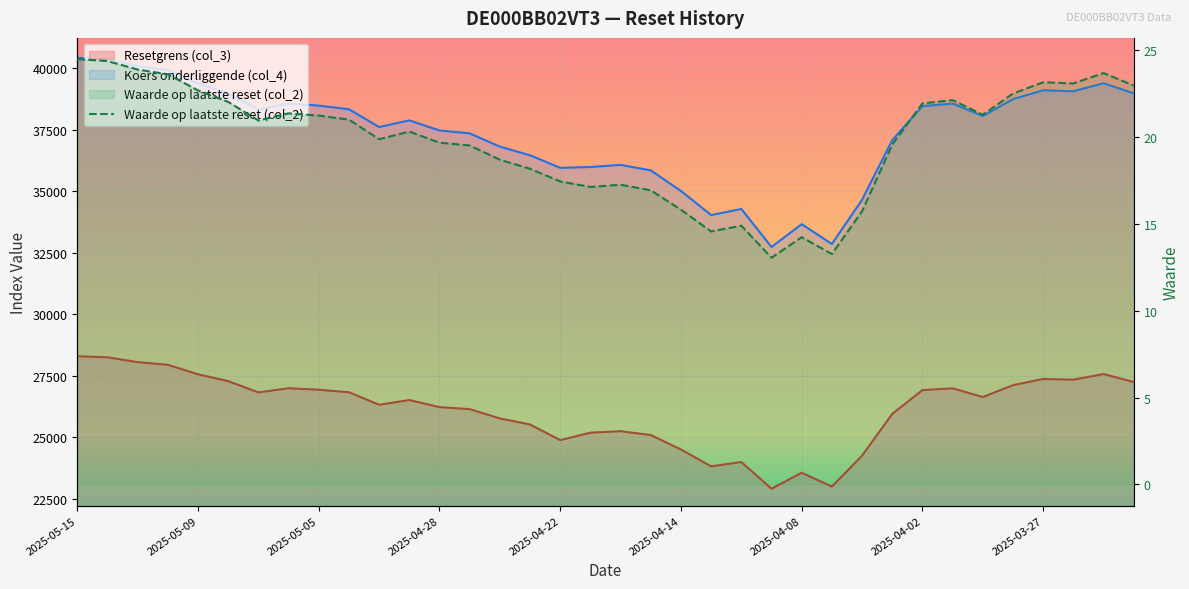

Does the chart display data point markers on the line(s)?

No